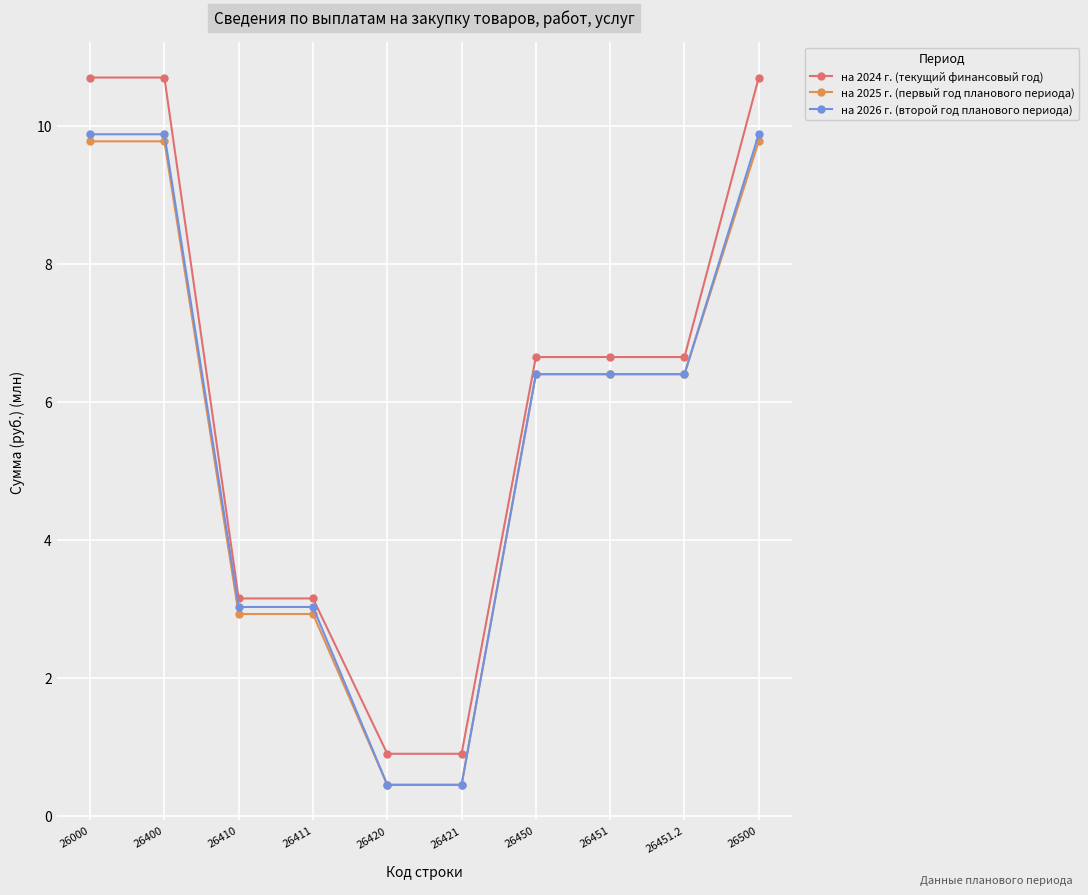

How many lines are shown in the chart?

3